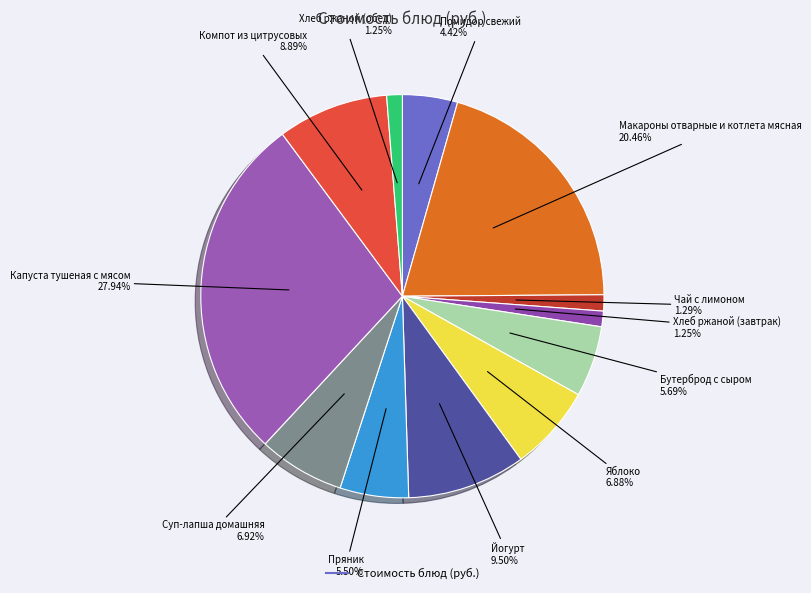

Is there any slice that represents more than half of the pie?

No